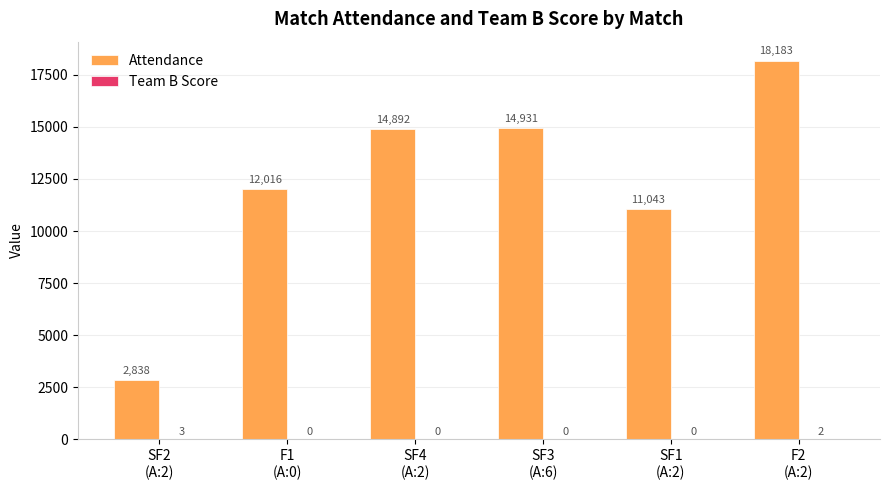

Which series has the largest total across all categories?

Attendance